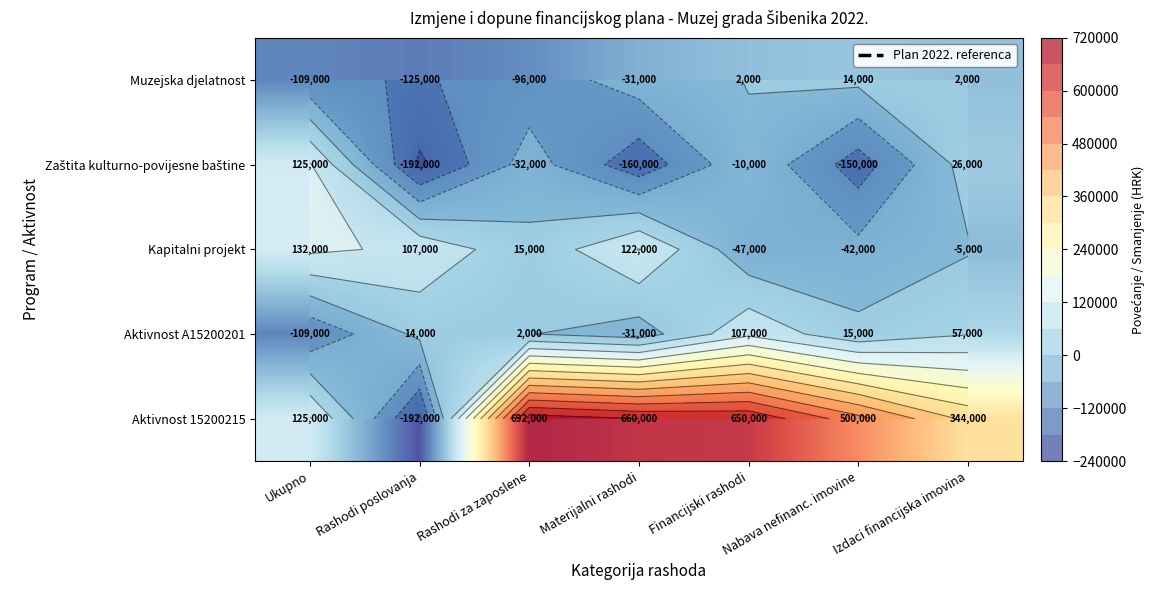

Rank the series by their maximum value, from highest to lowest.

Aktivnost 15200215, Kapitalni projekt, Zaštita kulturno-povijesne baštine, Aktivnost A15200201, Muzejska djelatnost